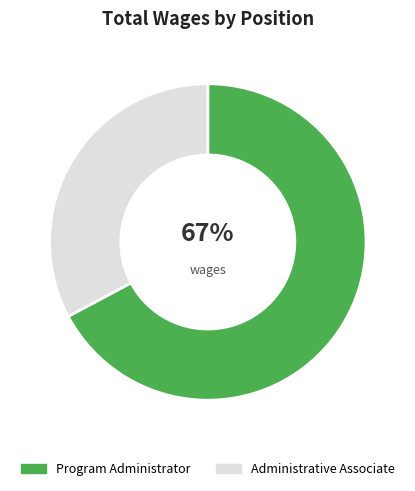

Which category accounts for the majority?

Program Administrator